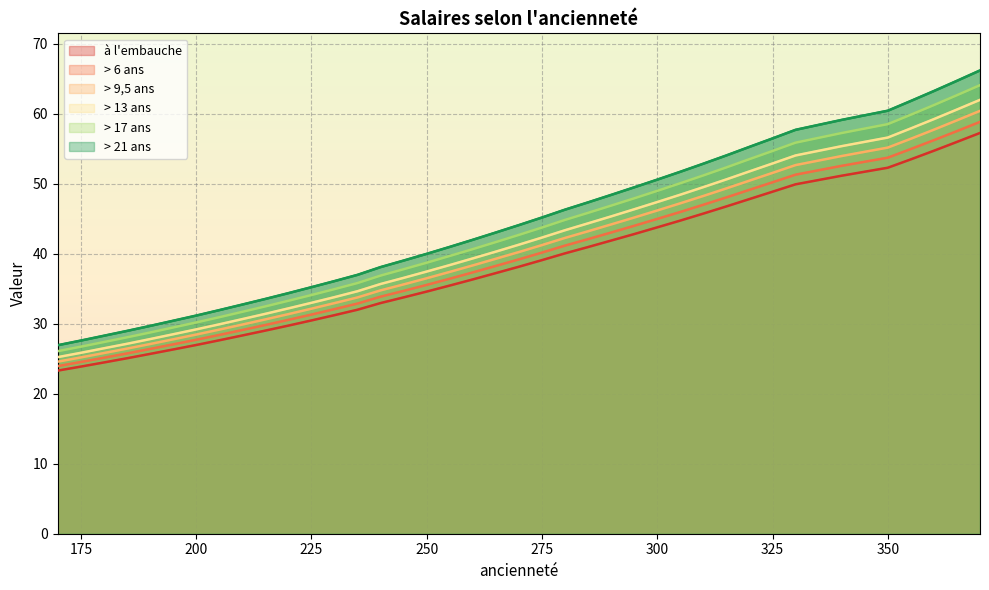

How many values in the > 13 ans series are below 37?

19